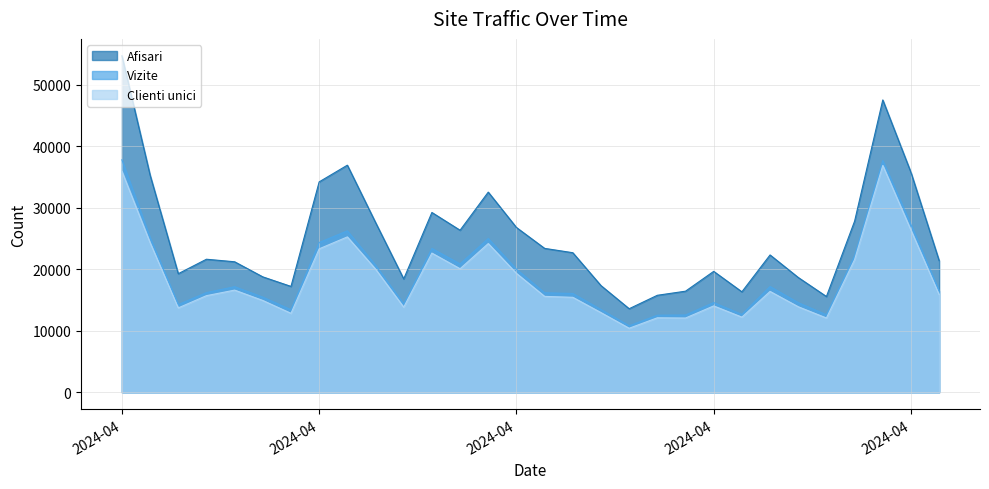

At 2024.4.25, list the series in order from largest to smallest.

Afisari, Vizite, Clienti unici